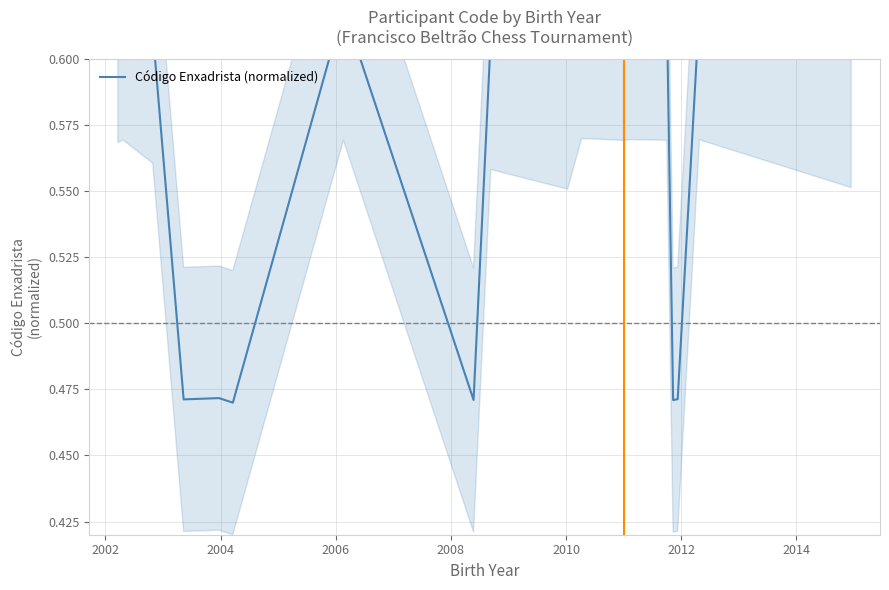

What is the value of the 10th point from the left?

0.6